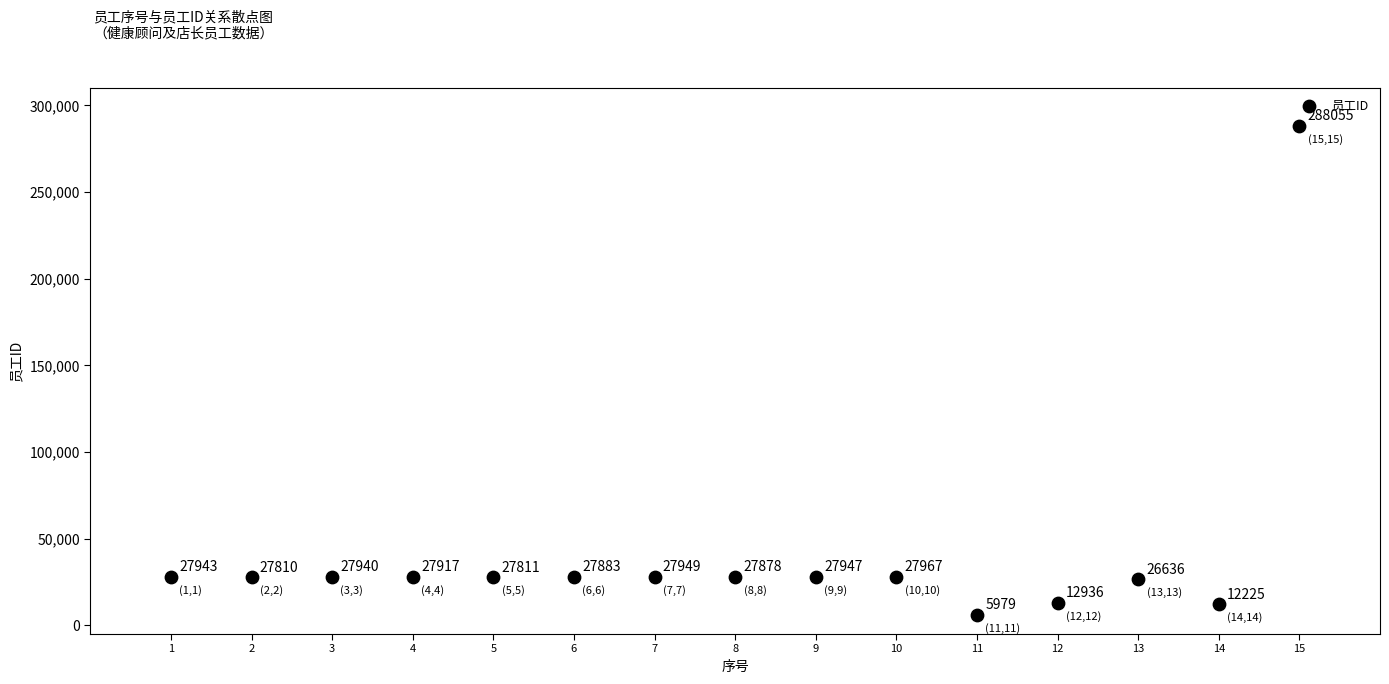

What Y value in the scatter plot is closest to 147017?

27967